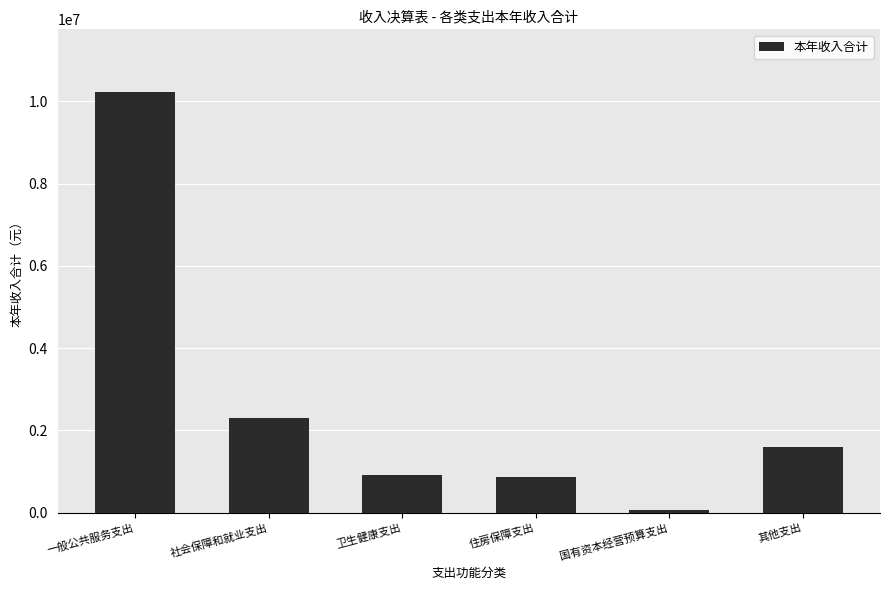

How many data points are less than 1600000?

3